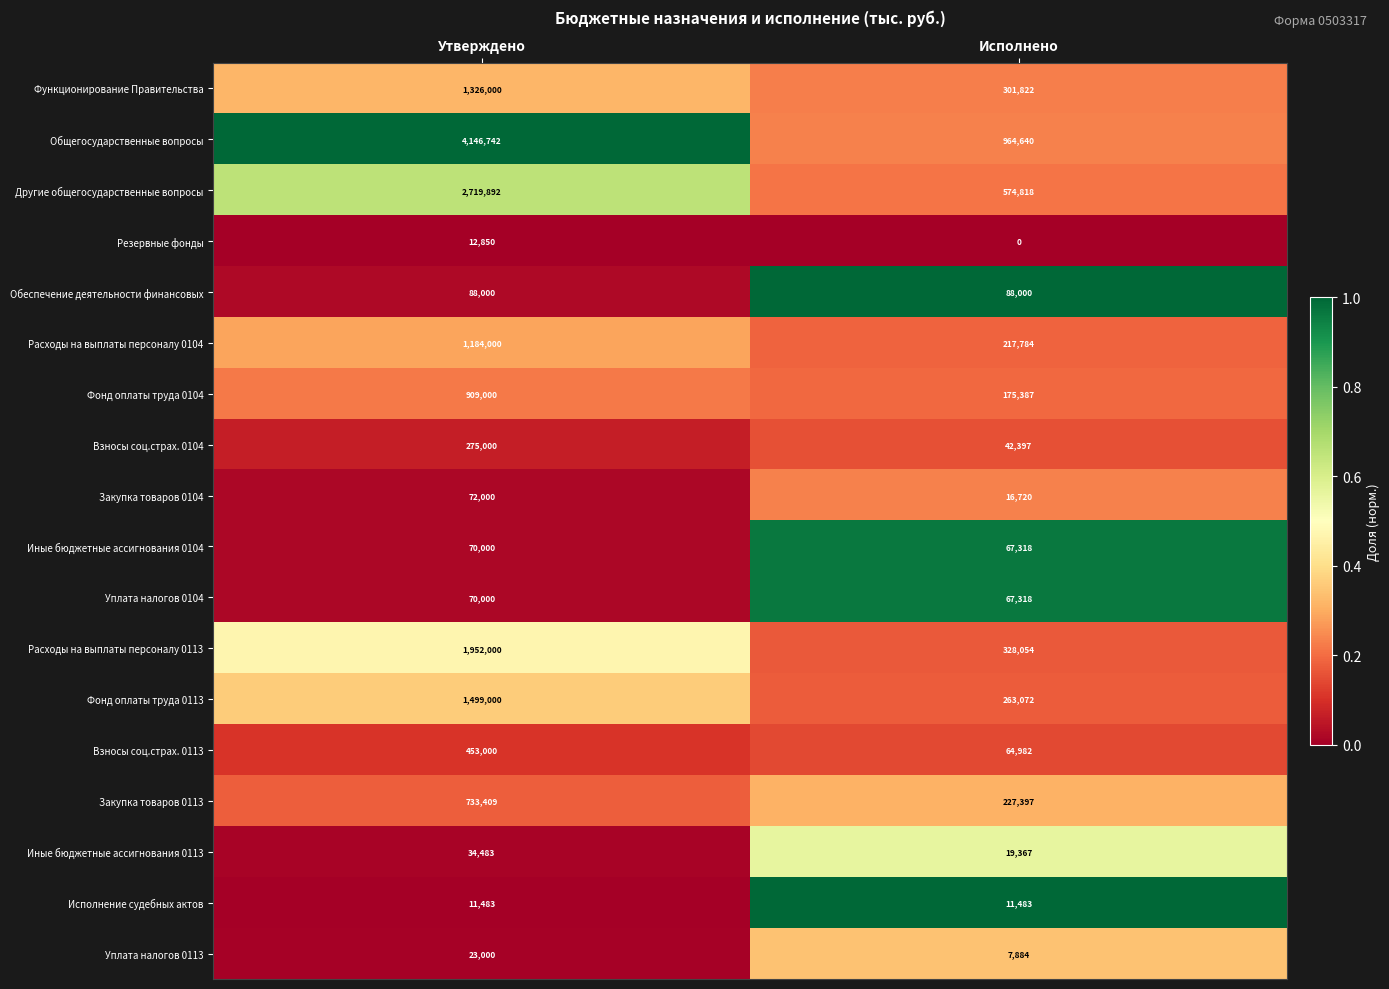

What is the average value of the Иные бюджетные ассигнования 0104 series?

68659